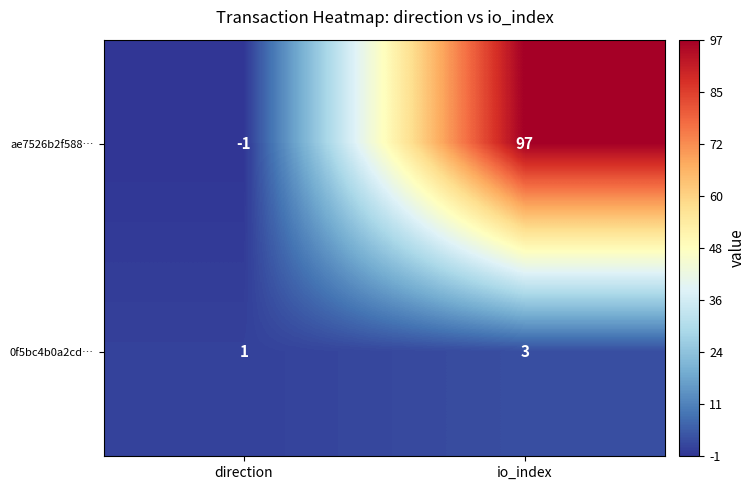

Rank the series at io_index from highest to lowest value.

ae7526b2f588…, 0f5bc4b0a2cd…